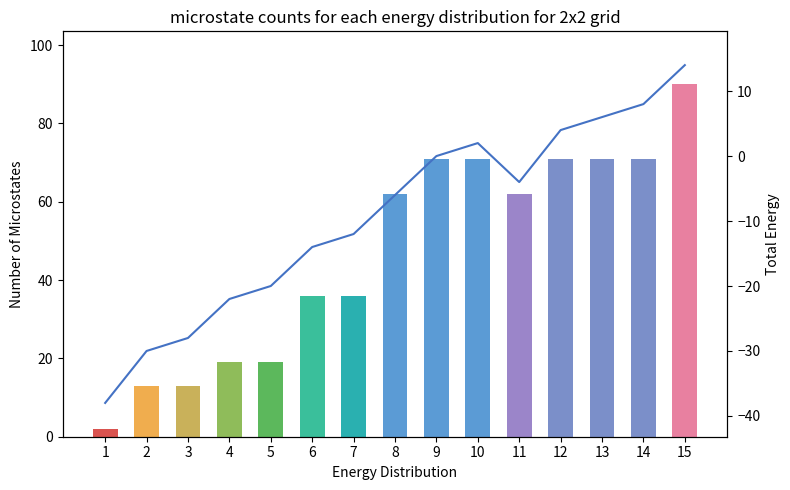

What is the spread (max minus min) of values at 11?

66